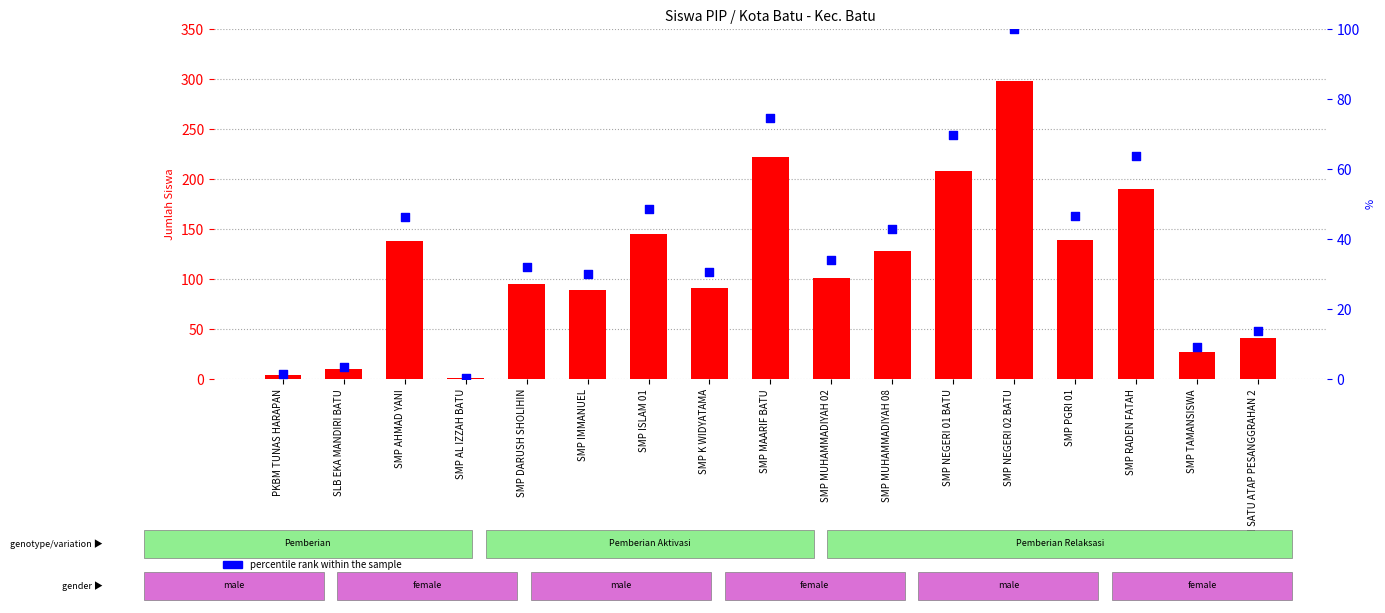

At how many categories does at least one series exceed 279?

1